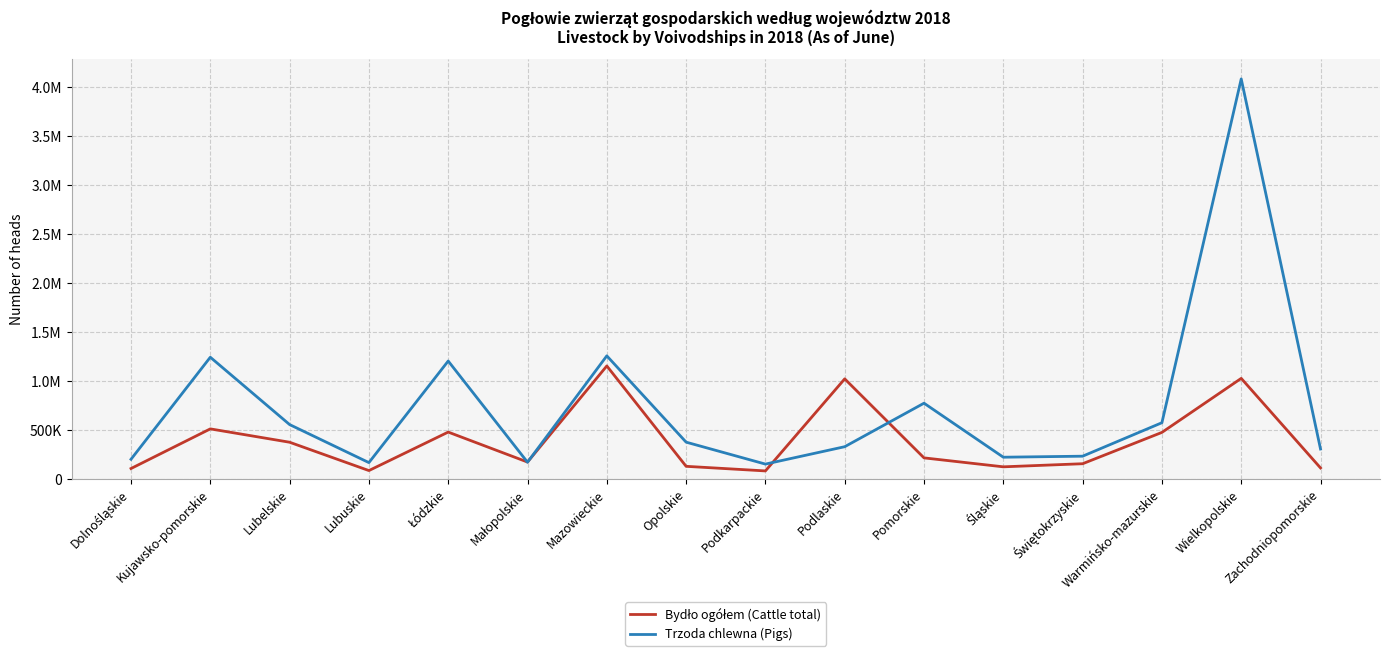

Reading right to left, what are all the values shown in this chart?

Bydło ogółem (Cattle total): Zachodniopomorskie=110691	Wielkopolskie=1025888	Warmińsko-mazurskie=473861	Świętokrzyskie=153818	Śląskie=122137	Pomorskie=213598	Podlaskie=1020892	Podkarpackie=80353	Opolskie=127284	Mazowieckie=1152959	Małopolskie=170902	Łódzkie=477135	Lubuskie=83881	Lubelskie=373409	Kujawsko-pomorskie=509855	Dolnośląskie=104780
Trzoda chlewna (Pigs): Zachodniopomorskie=304202	Wielkopolskie=4085772	Warmińsko-mazurskie=572861	Świętokrzyskie=230847	Śląskie=220418	Pomorskie=772370	Podlaskie=327788	Podkarpackie=150083	Opolskie=374239	Mazowieckie=1256138	Małopolskie=169136	Łódzkie=1203231	Lubuskie=165237	Lubelskie=553917	Kujawsko-pomorskie=1242033	Dolnośląskie=199248